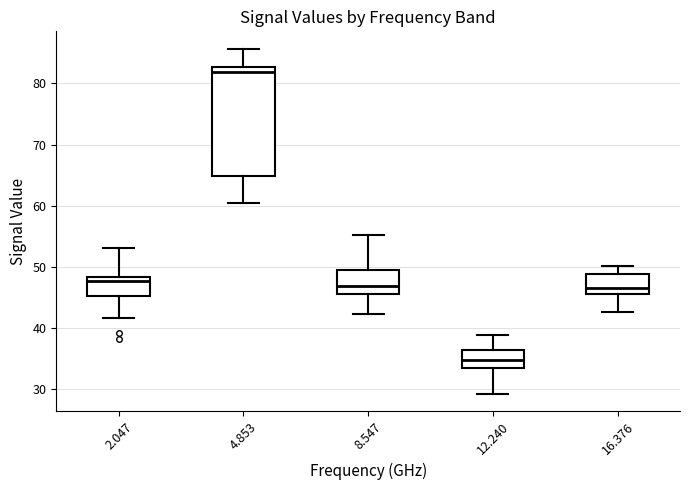

Where is the lower edge of the box at x = 12.240 on the y-axis? The values are not printed on the chart, so give them approximately, as read against the axis.

34